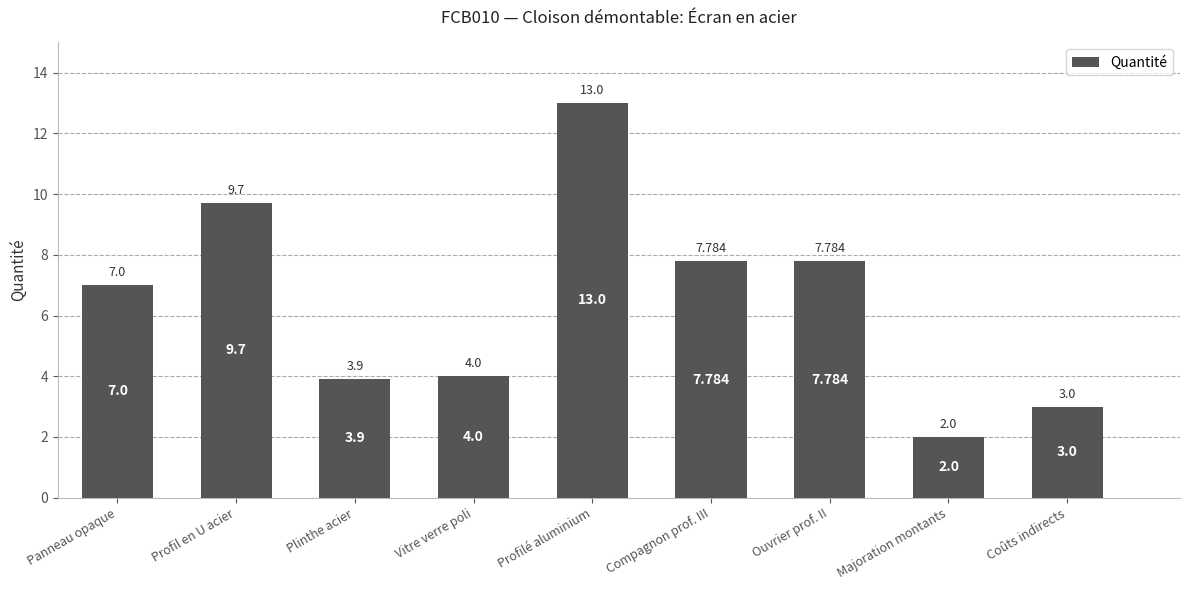

What is the difference between the maximum and minimum values?

11.0